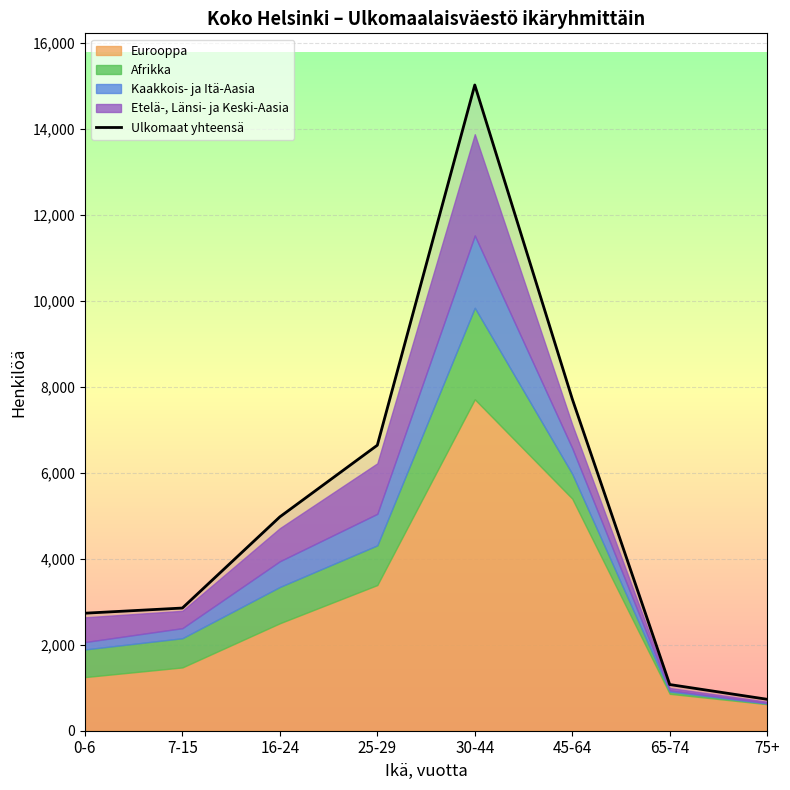

Which category has the lowest value in the Ulkomaat yhteensä series?

75+